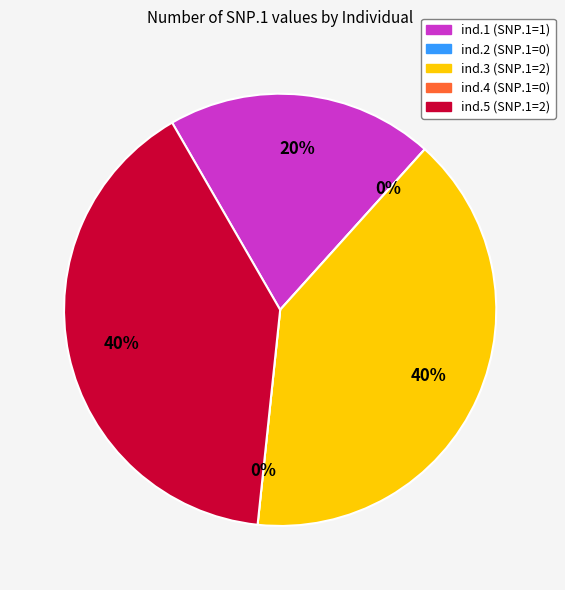

How many segments does this pie chart have?

5